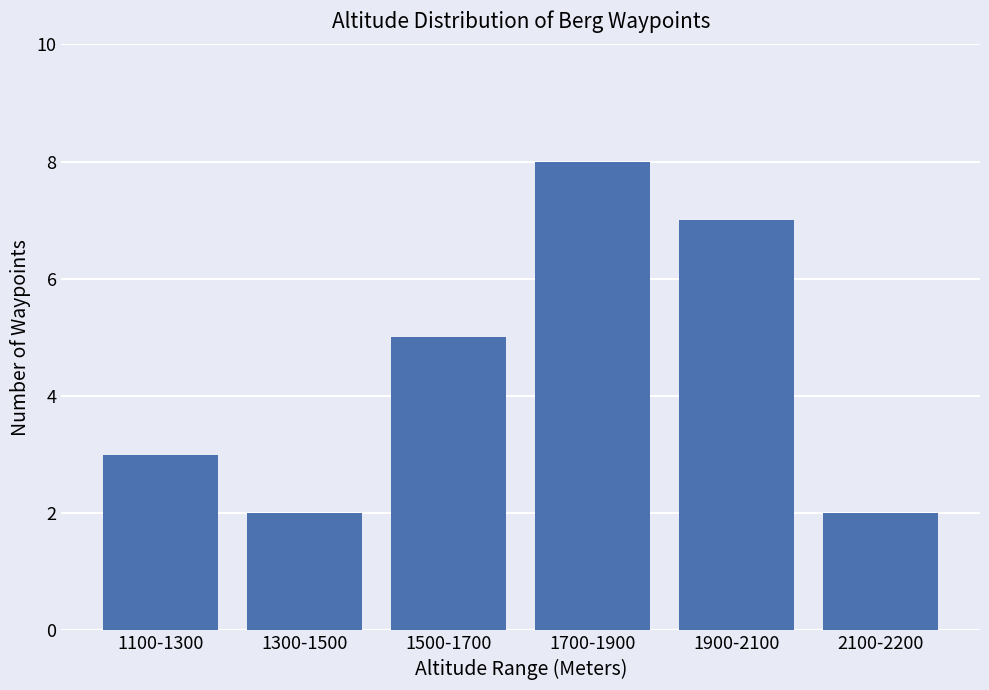

What position from the right is 1100-1300?

6